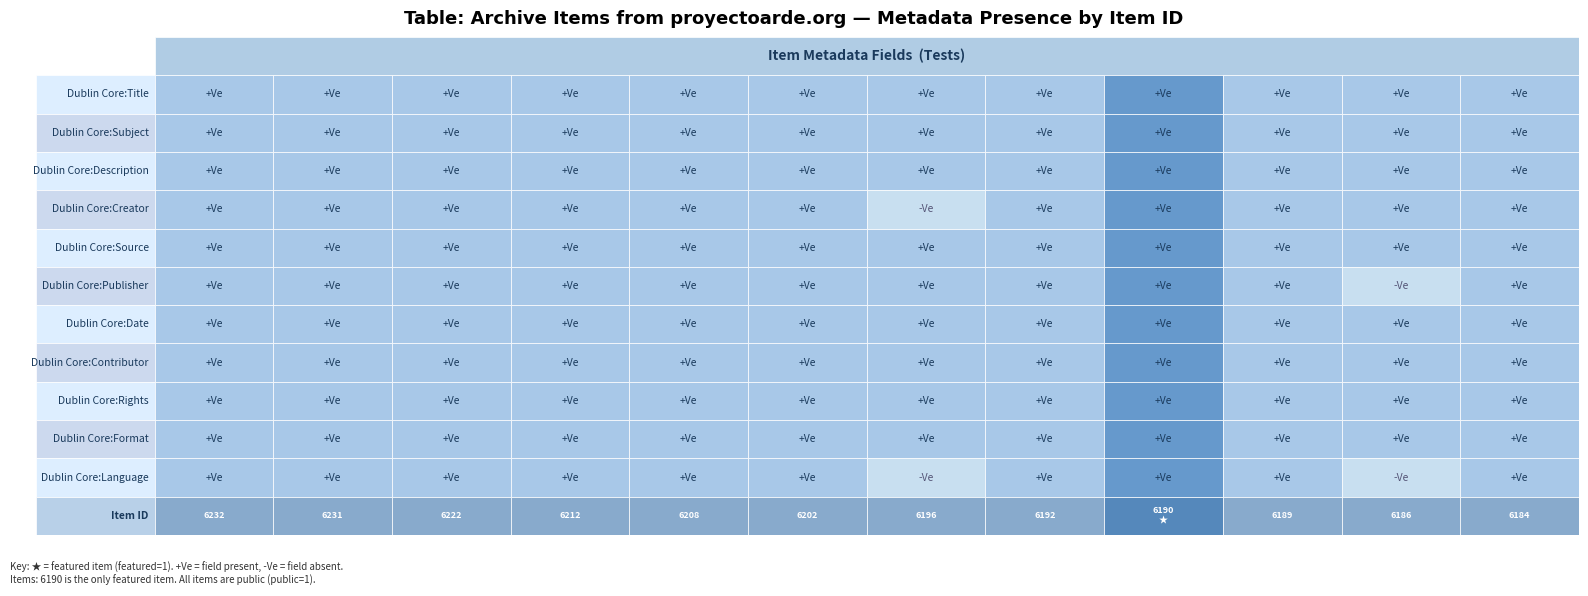

Reading left to right, what are all the values shown in this chart?

6232: 0=0	1=0	2=0	3=0	4=0	5=0	6=0	7=0	8=0	9=0	10=0
6231: 0=0	1=0	2=0	3=0	4=0	5=0	6=0	7=0	8=0	9=0	10=0
6222: 0=0	1=0	2=0	3=0	4=0	5=0	6=0	7=0	8=0	9=0	10=0
6212: 0=0	1=0	2=0	3=0	4=0	5=0	6=0	7=0	8=0	9=0	10=0
6208: 0=0	1=0	2=0	3=0	4=0	5=0	6=0	7=0	8=0	9=0	10=0
6202: 0=0	1=0	2=0	3=0	4=0	5=0	6=0	7=0	8=0	9=0	10=0
6196: 0=0	1=0	2=0	3=0	4=0	5=0	6=0	7=0	8=0	9=0	10=0
6192: 0=0	1=0	2=0	3=0	4=0	5=0	6=0	7=0	8=0	9=0	10=0
6190: 0=1	1=1	2=1	3=1	4=1	5=1	6=1	7=1	8=1	9=1	10=1
6189: 0=0	1=0	2=0	3=0	4=0	5=0	6=0	7=0	8=0	9=0	10=0
6186: 0=0	1=0	2=0	3=0	4=0	5=0	6=0	7=0	8=0	9=0	10=0
6184: 0=0	1=0	2=0	3=0	4=0	5=0	6=0	7=0	8=0	9=0	10=0